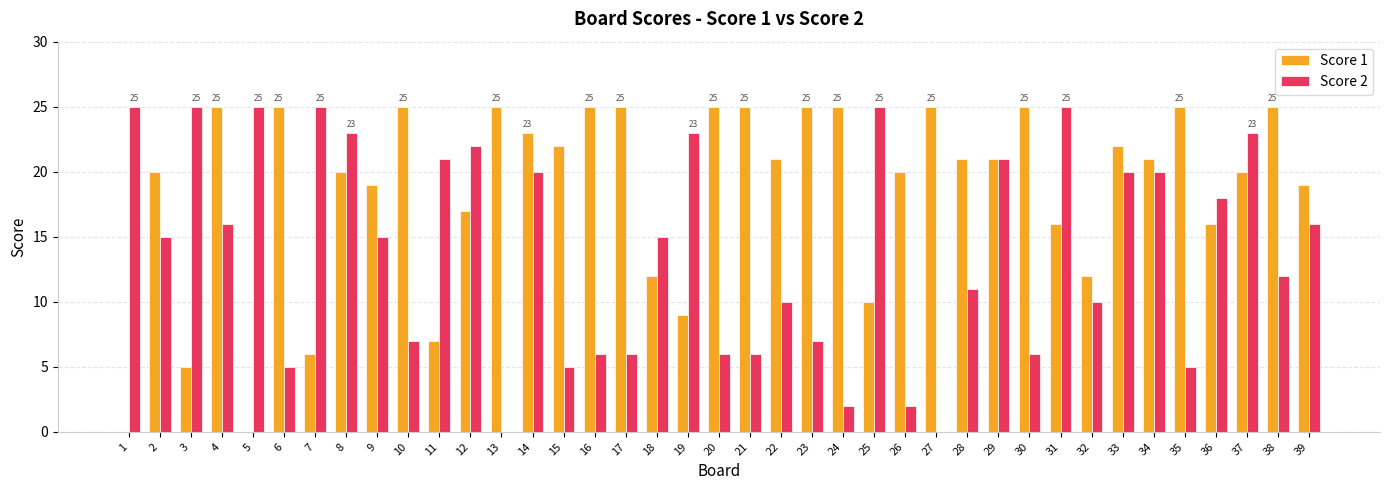

Is it true that Score 2 equals 8 at 18?

False